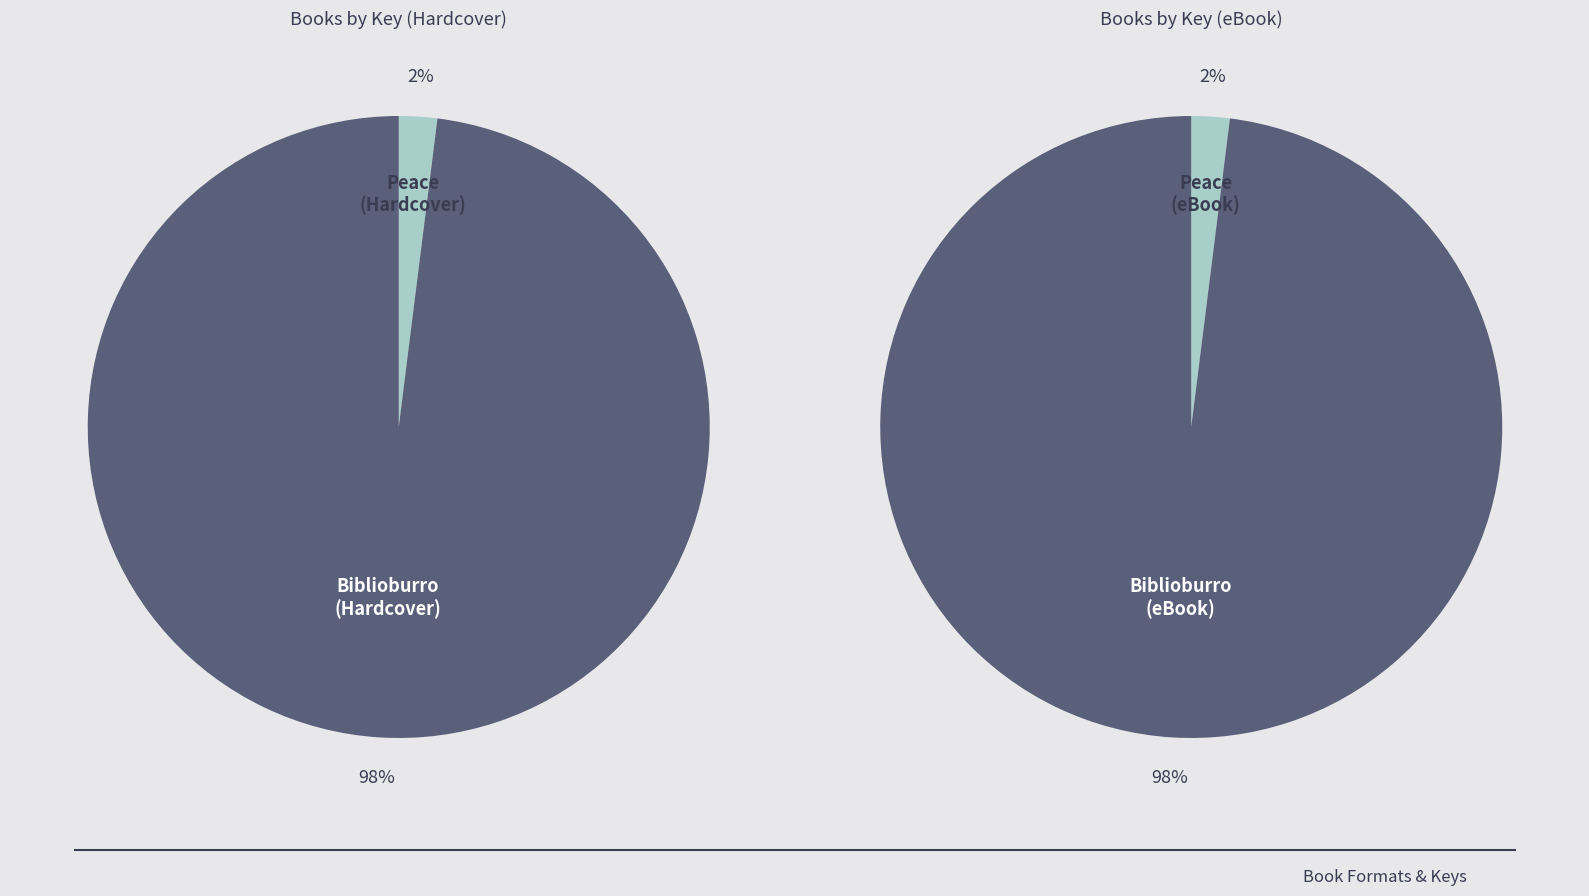

Does Biblioburro represent more than half of the total?

Yes